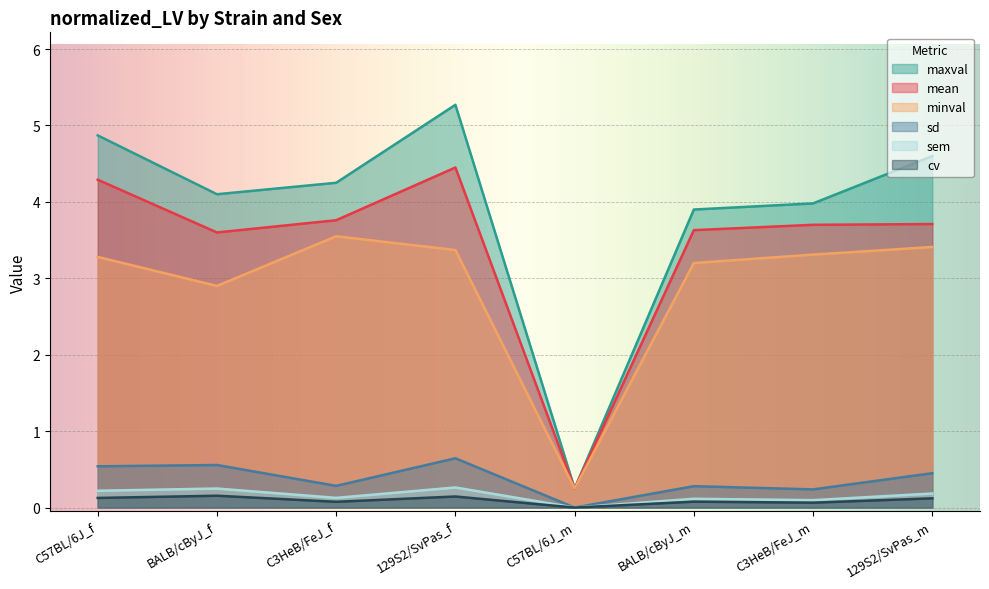

At how many categories does at least one series exceed 3?

7